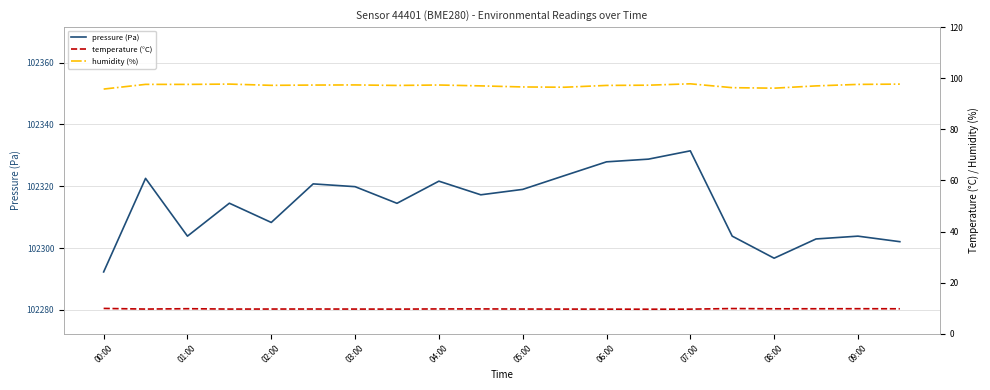

True or false: humidity (%) has more than 2 points higher than both neighbors.

True